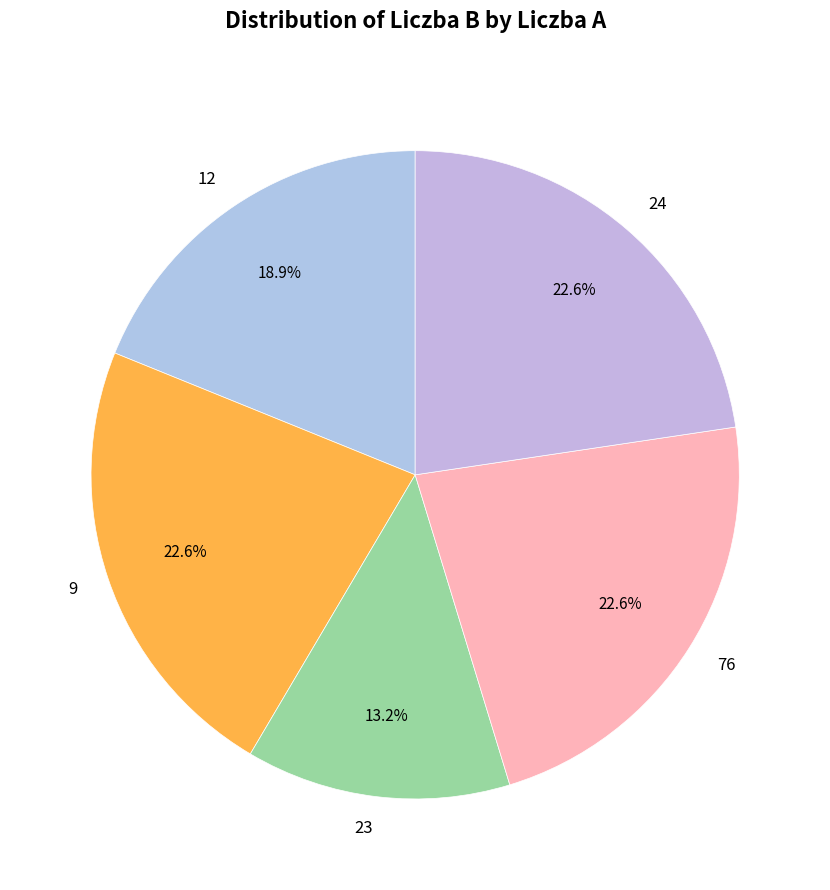

What percentage is the 9 slice, to the nearest percent?

23%